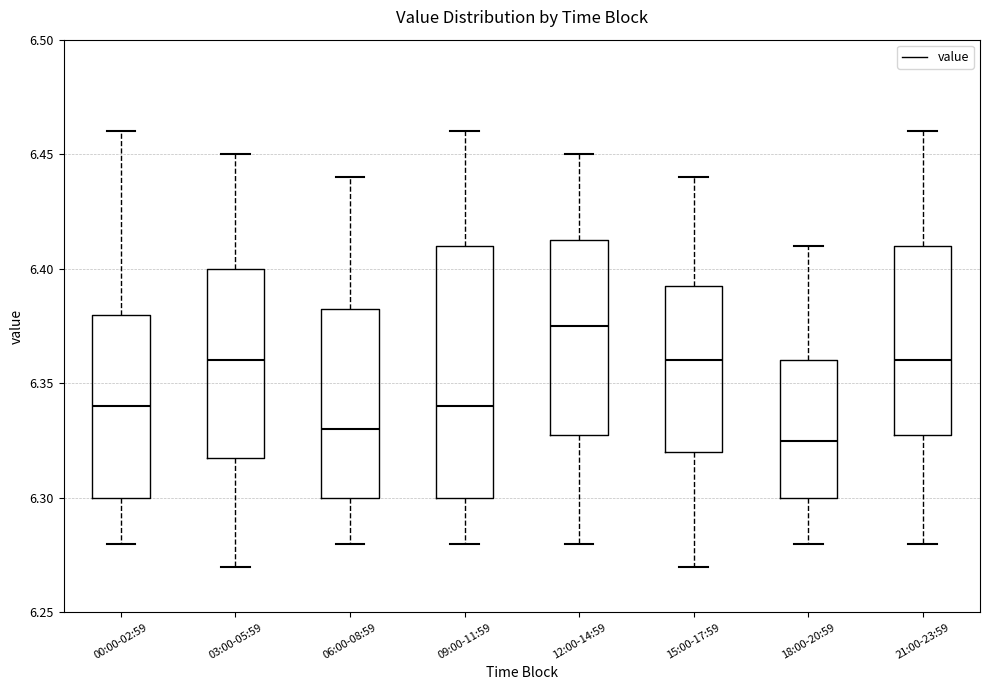

Which box has the highest median line?

12:00-14:59